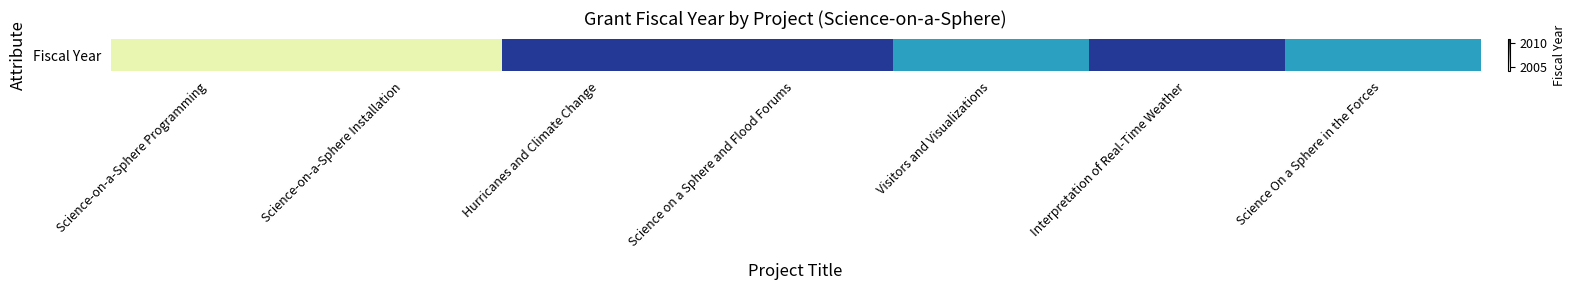

Rank the categories by value from lowest to highest.

Science-on-a-Sphere Programming, Science-on-a-Sphere Installation, Visitors and Visualizations, Science On a Sphere in the Forces, Hurricanes and Climate Change, Science on a Sphere and Flood Forums, Interpretation of Real-Time Weather